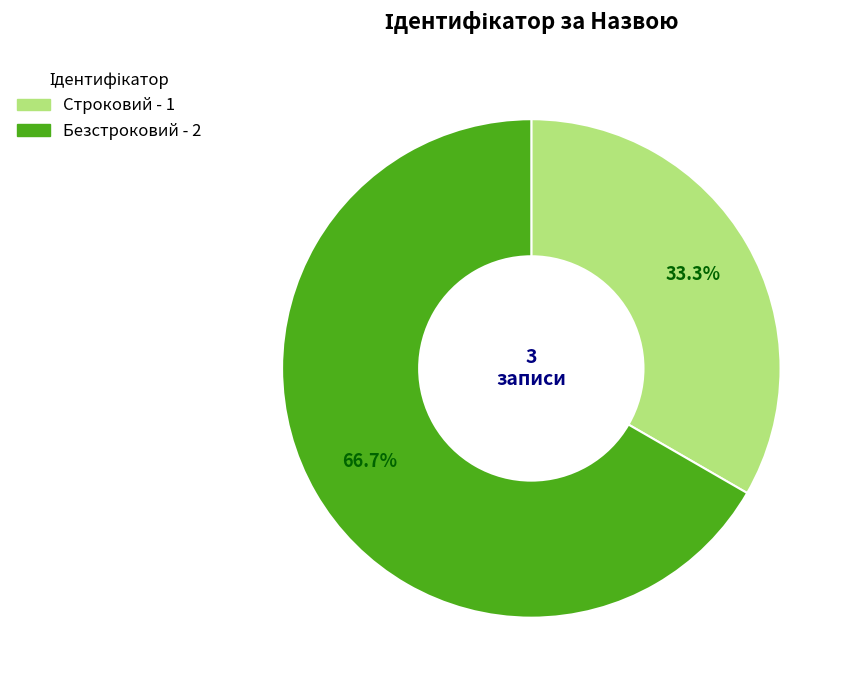

Rank the categories by value from highest to lowest.

Безстроковий, Строковий